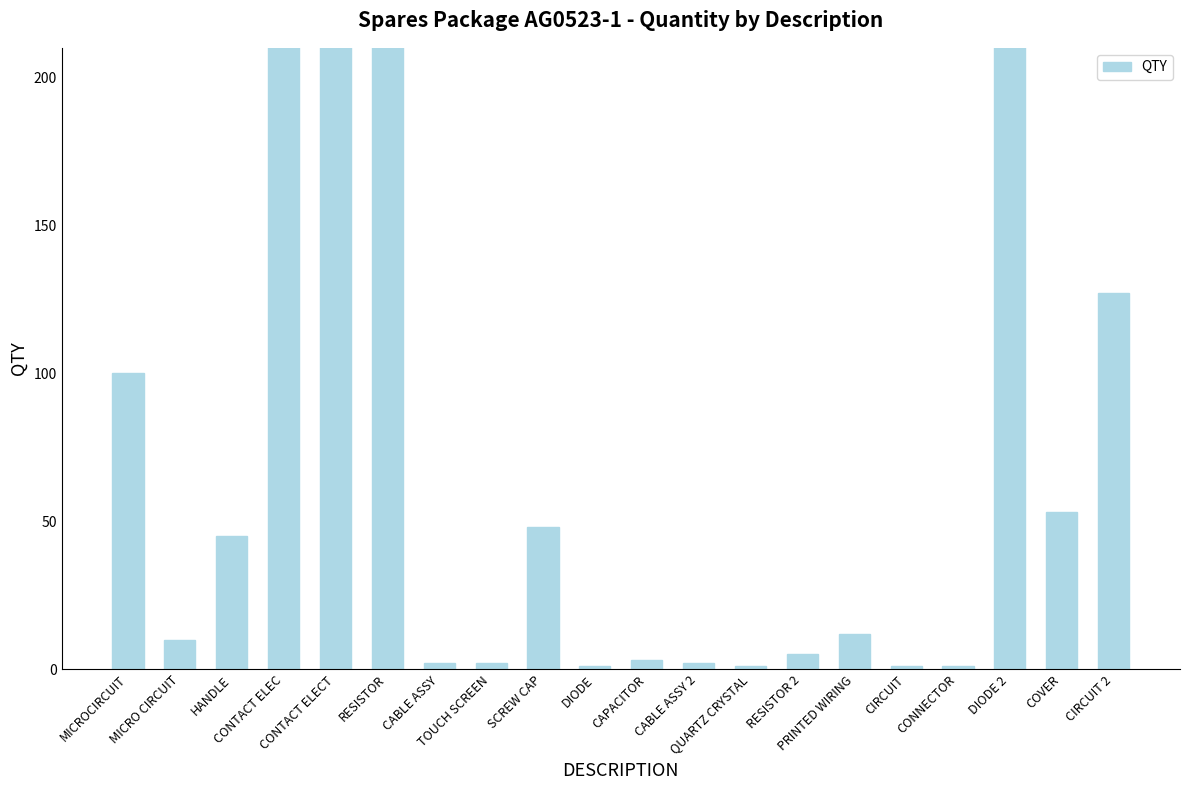

At which label does the data first exceed 12?

MICROCIRCUIT